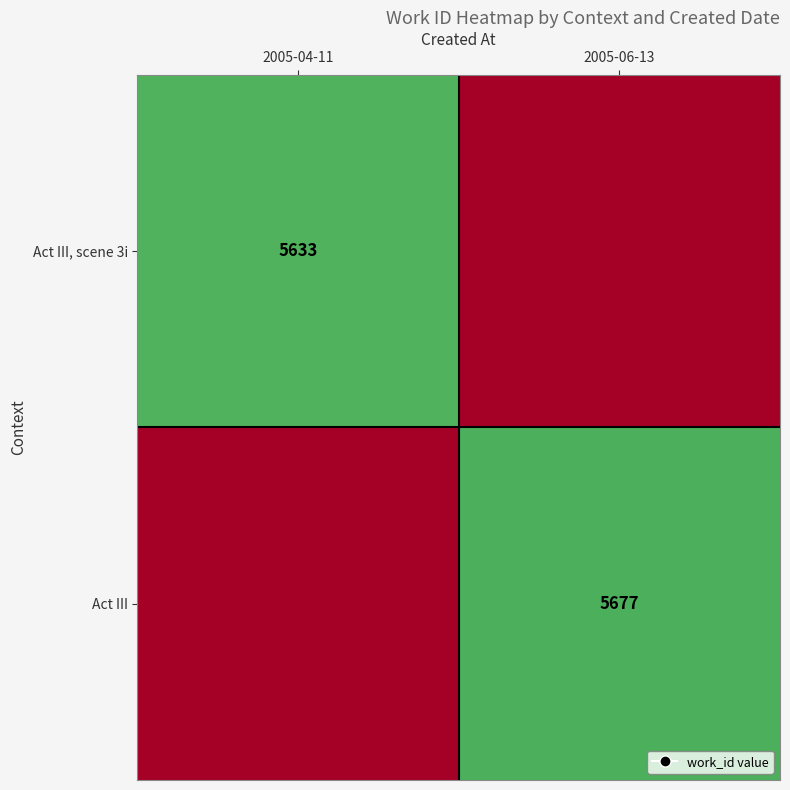

True or false: Act III, scene 3i has a value of 5633 at 2005-04-11.

True